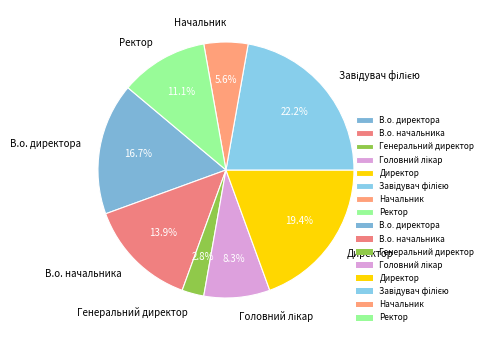

Does any single category account for the majority?

No